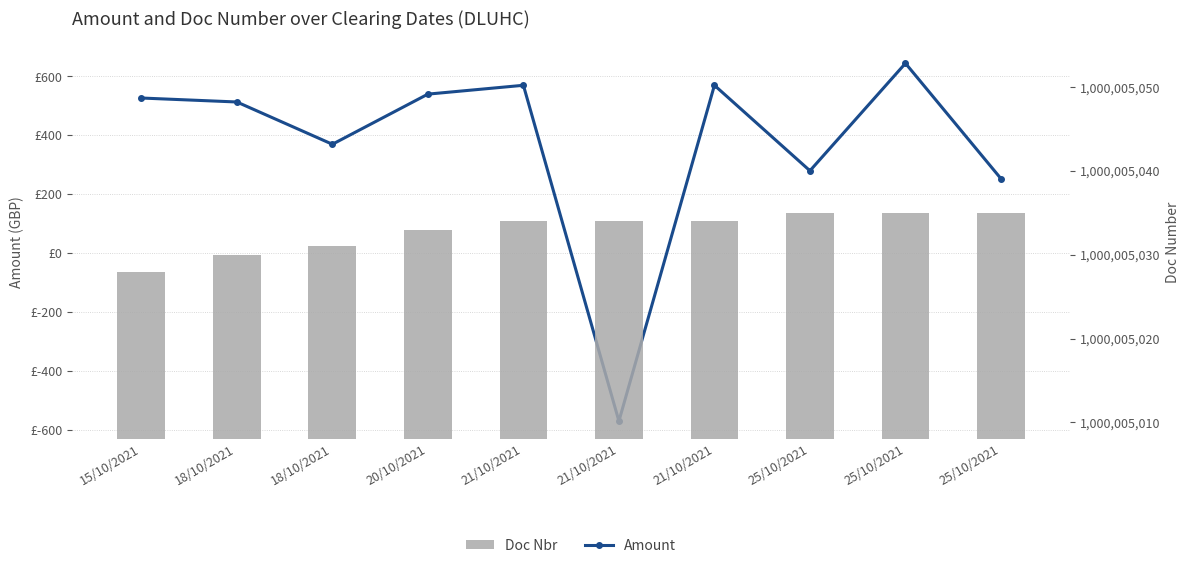

Where is Doc Nbr nearest to the value 1000005031?

18/10/2021